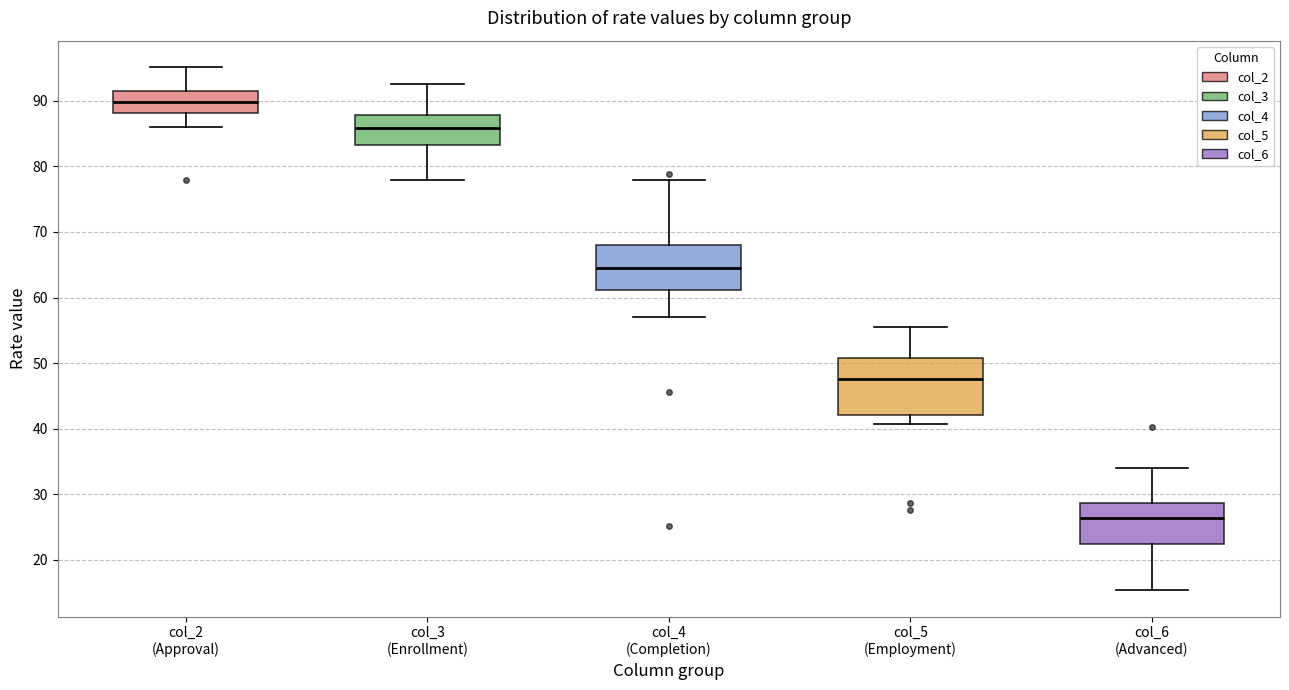

Which box has the lowest median line?

col_6 (Advanced)